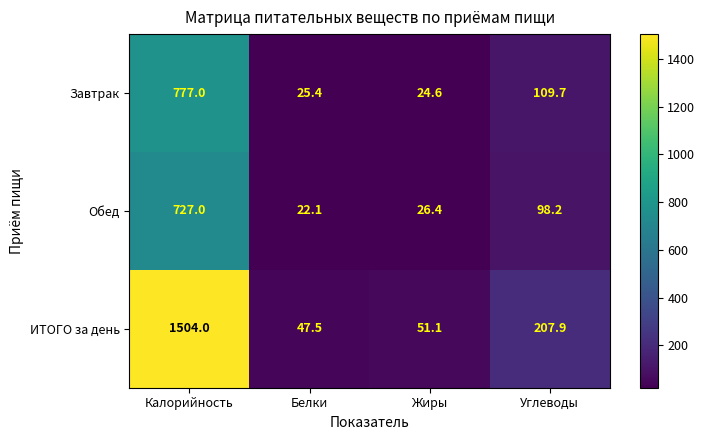

Reading right to left, extract all data points from this chart.

Завтрак: 109.7	24.6	25.4	777.0
Обед: 98.2	26.4	22.1	727.0
ИТОГО за день: 207.9	51.1	47.5	1504.0